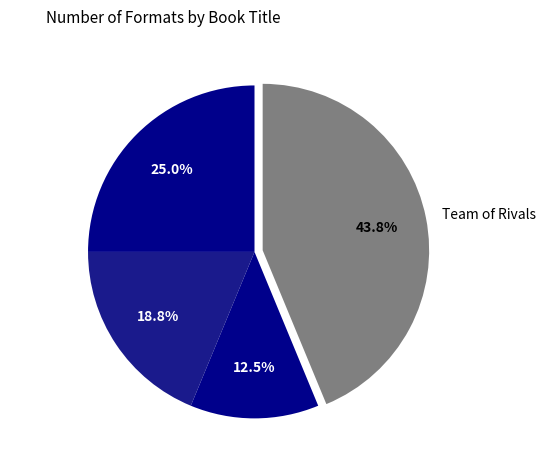

To the nearest percent, what is the difference between the largest and smallest slice percentages?

31%